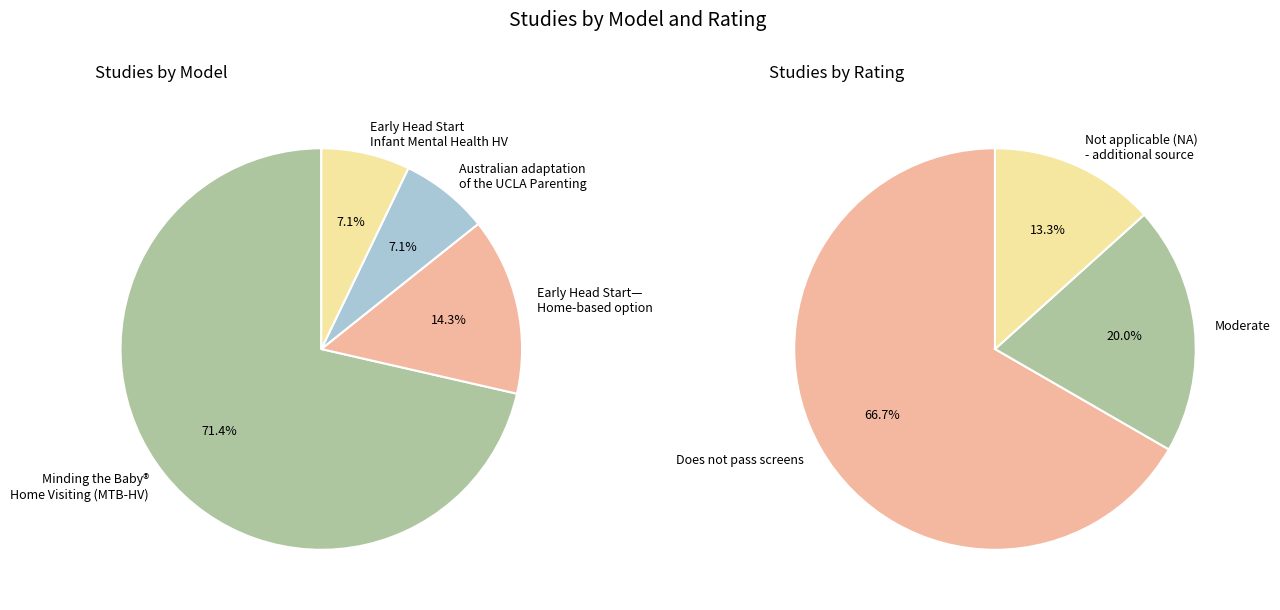

To the nearest percent, what is the average slice percentage?

25%